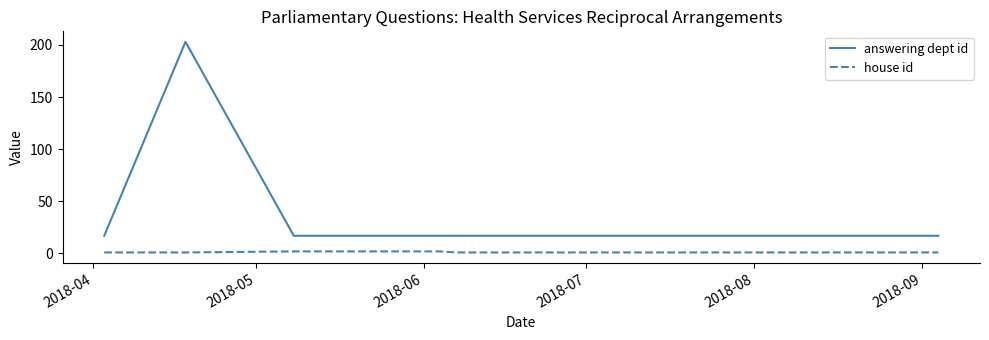

At how many categories does at least one series exceed 104?

1